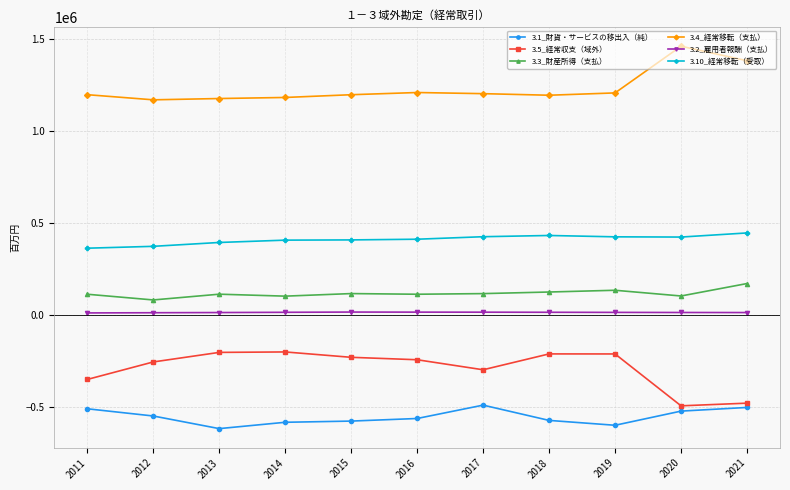

What is the value of the 3.4_経常移転（支払） point at the 2nd from the left?

1167598